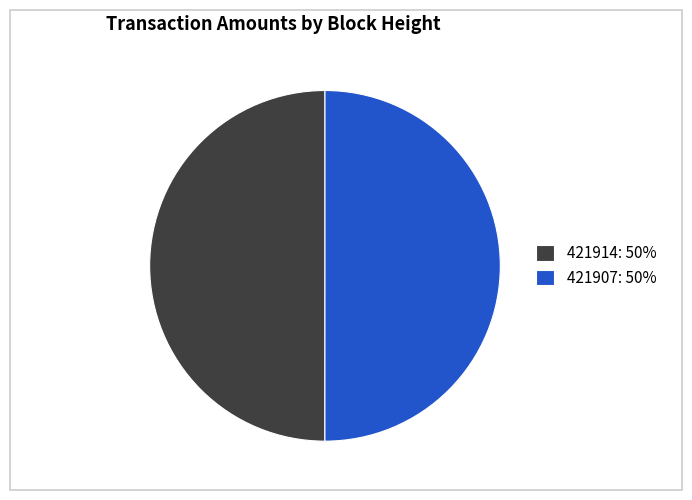

True or false: 421914 accounts for 43% of the total.

False